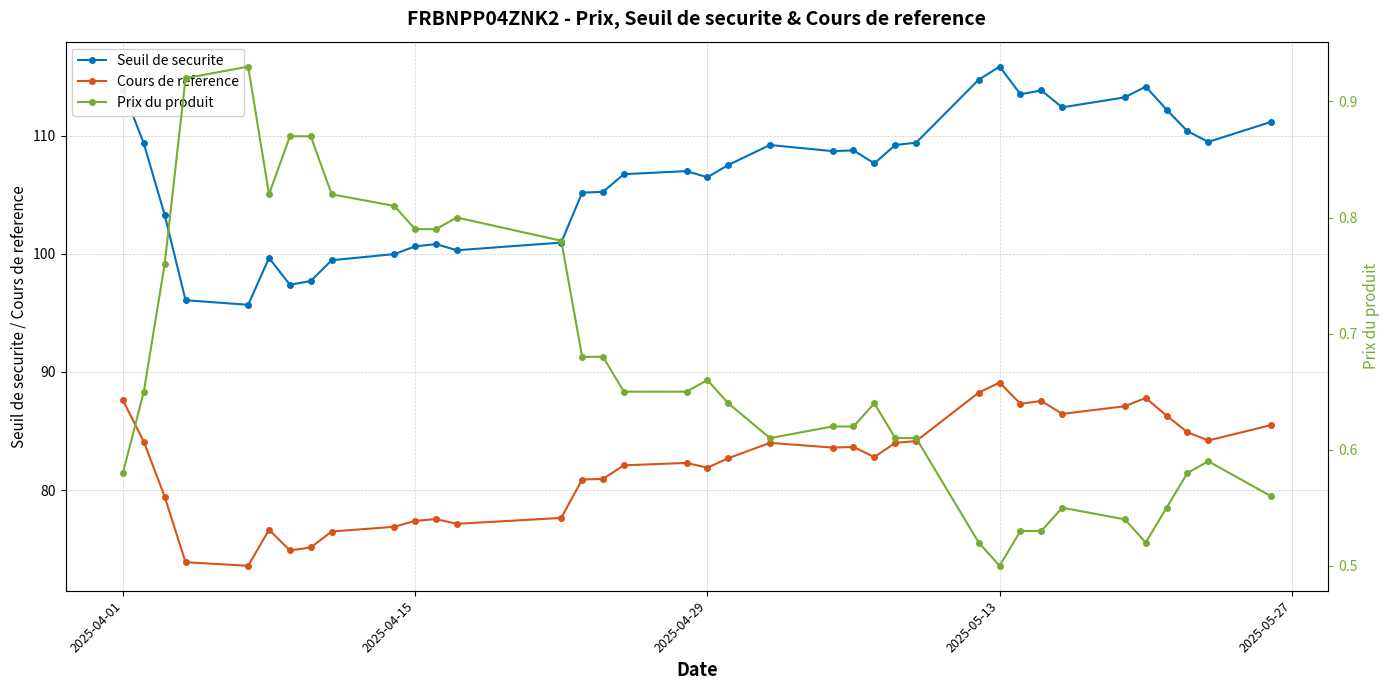

True or false: Prix du produit and Seuil de securite intersect in this chart.

False